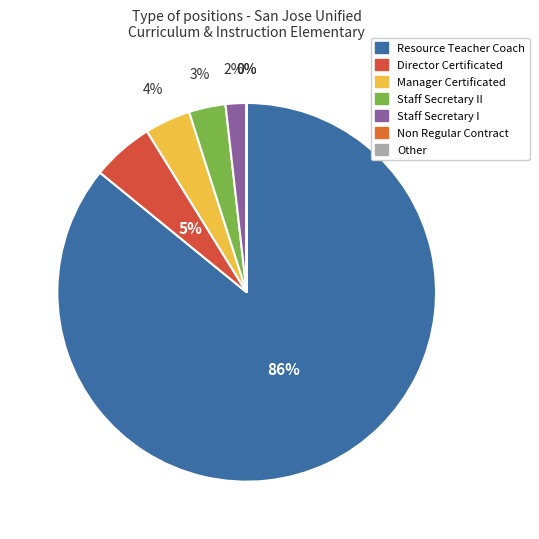

Which category accounts for the majority?

Resource Teacher Coach